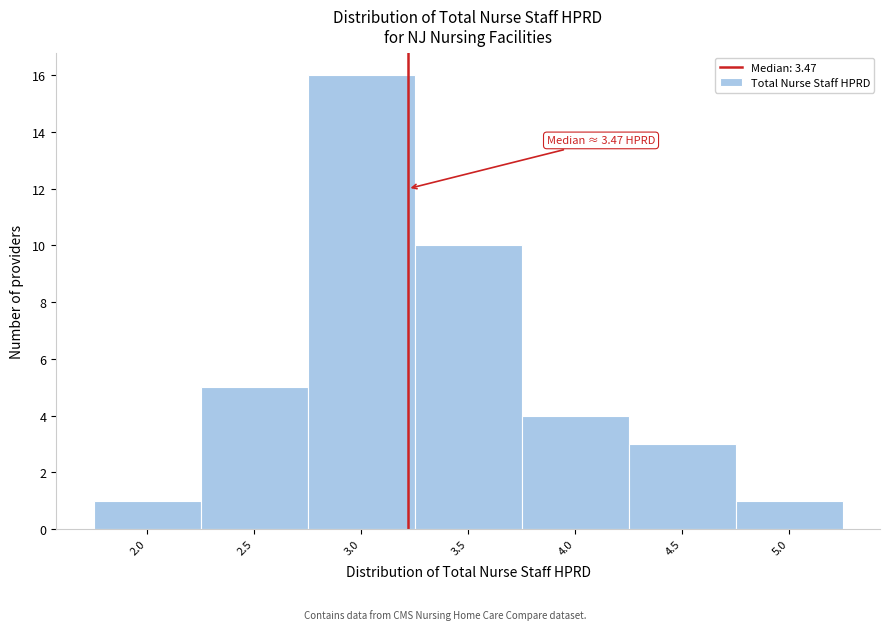

Reading left to right, list all the values displayed in this chart.

2.0=1	2.5=5	3.0=16	3.5=10	4.0=4	4.5=3	5.0=1